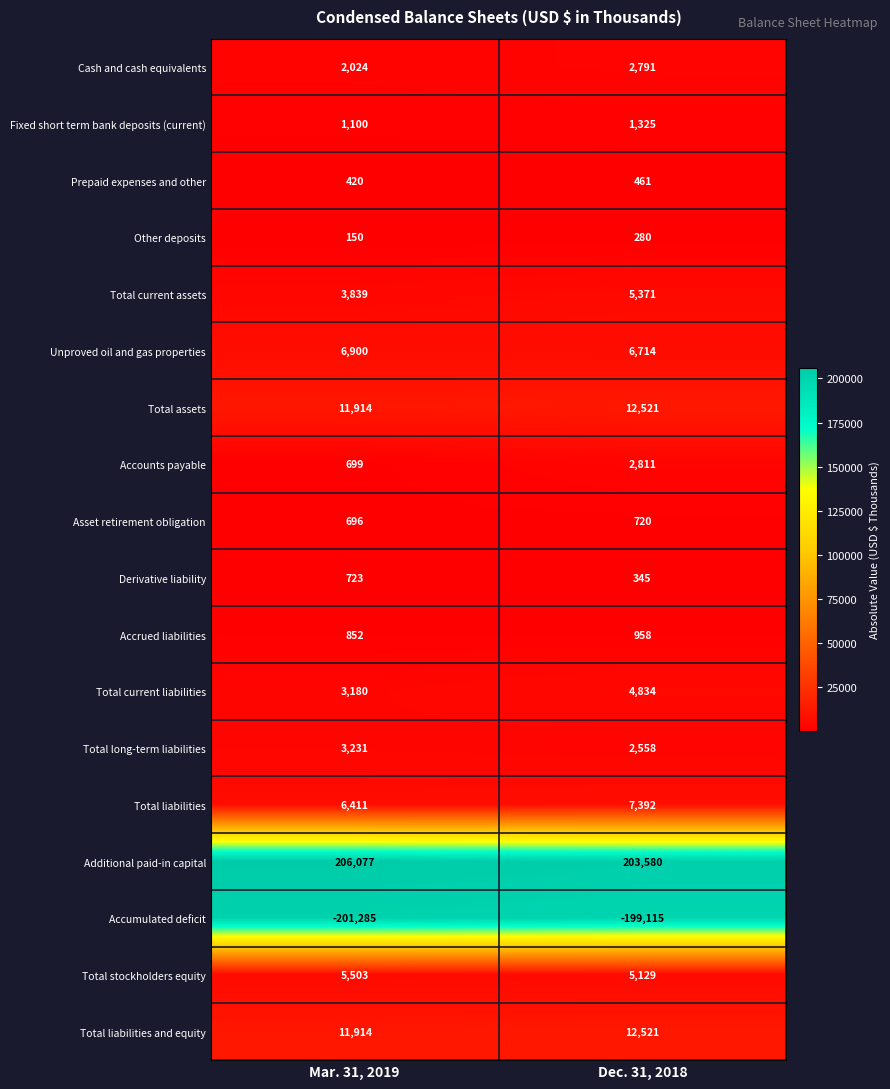

At which category is the sum across all series the highest?

Dec. 31, 2018